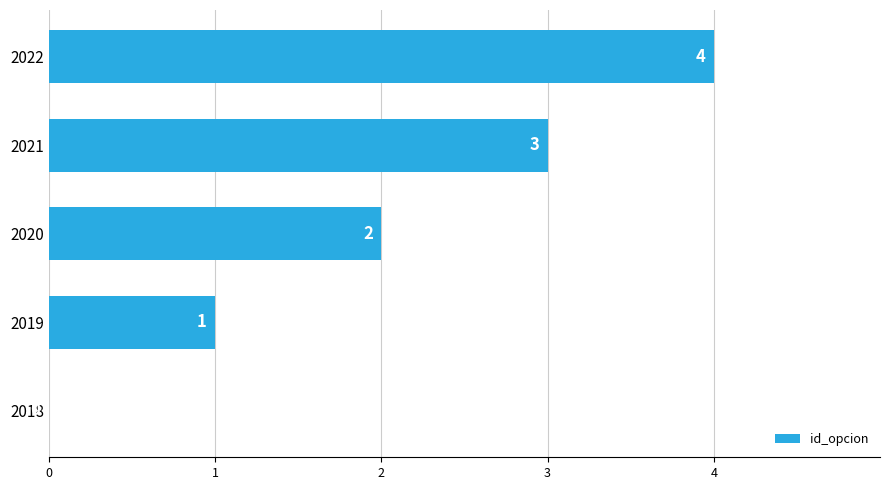

What is the sum of all values?

10